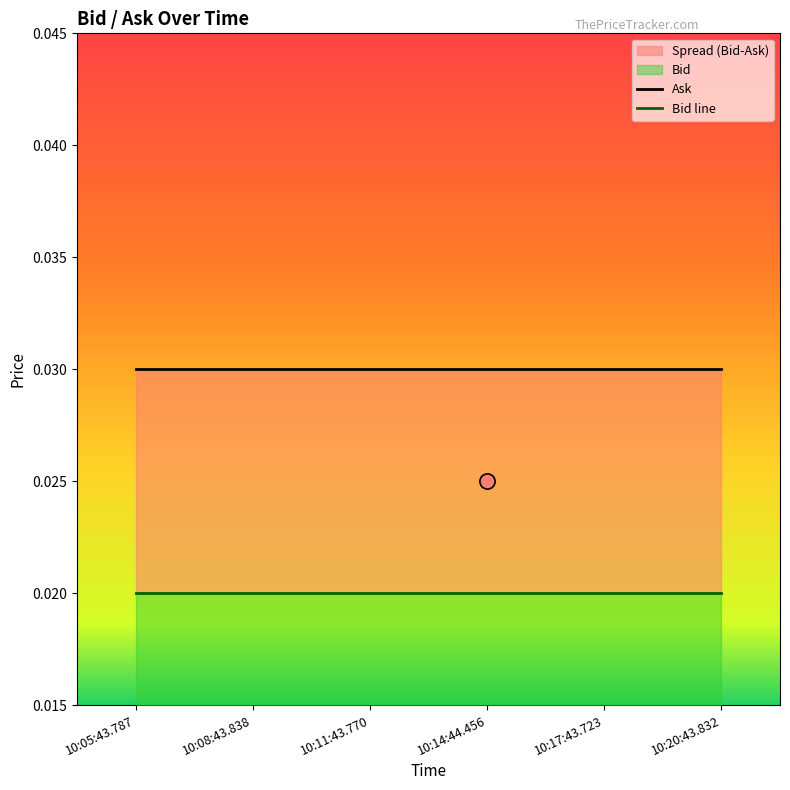

Which series reaches the minimum Y coordinate?

Bid line